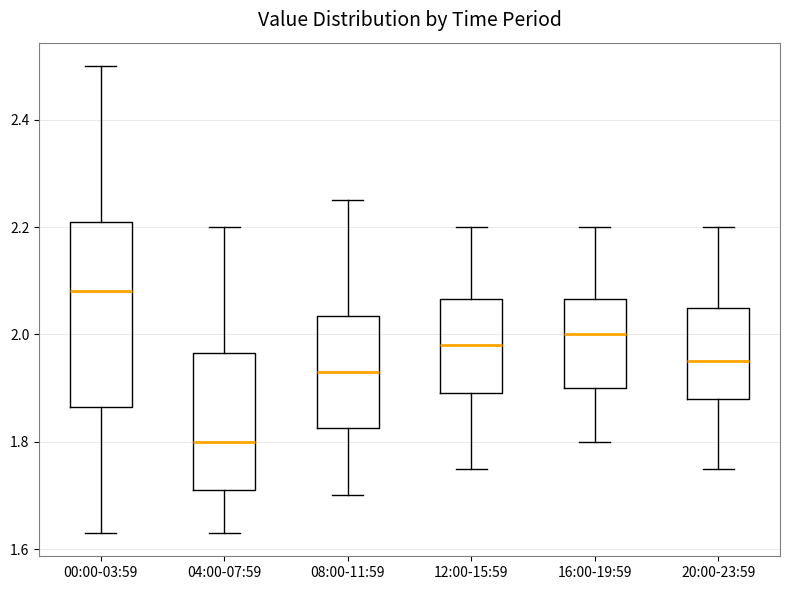

Reading left to right, read every box against the y-axis: the position of its median line, the range the box covers, and the ends of its whiskers. The values are not printed on the chart, so give them approximately, as read against the axis.

00:00-03:59: median 2.08, box 1.86 to 2.22, whiskers 1.64 to 2.50
04:00-07:59: median 1.80, box 1.72 to 1.96, whiskers 1.64 to 2.20
08:00-11:59: median 1.94, box 1.82 to 2.04, whiskers 1.70 to 2.26
12:00-15:59: median 1.98, box 1.90 to 2.06, whiskers 1.76 to 2.20
16:00-19:59: median 2.00, box 1.90 to 2.06, whiskers 1.80 to 2.20
20:00-23:59: median 1.96, box 1.88 to 2.06, whiskers 1.76 to 2.20